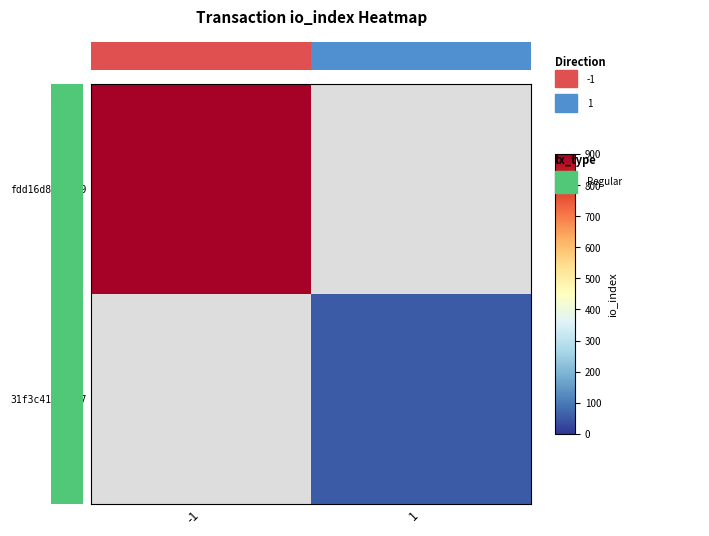

What is the approximate value of fdd16d89...f9 at -1?

893.0